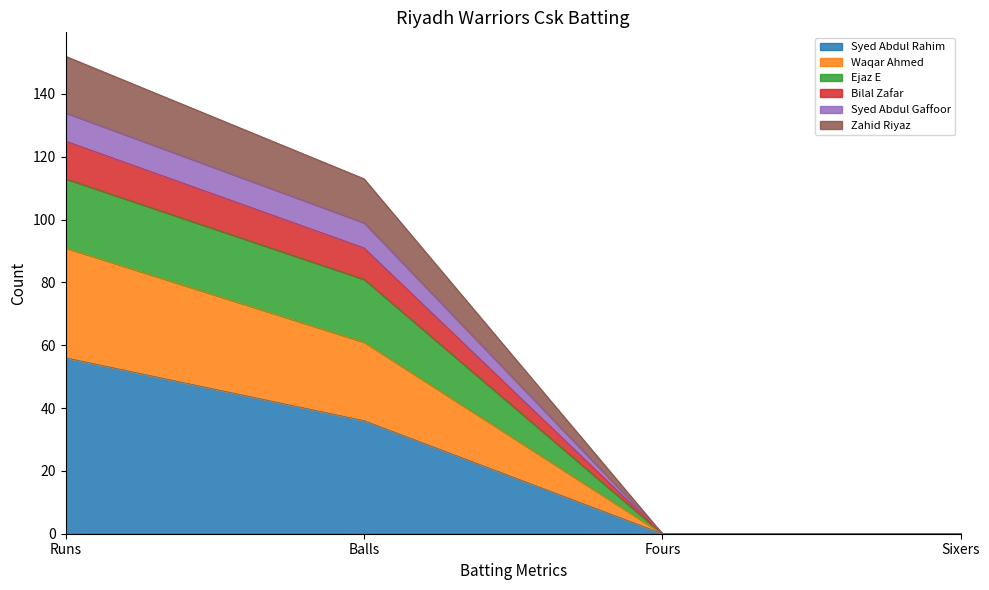

Rank the series at Sixers from lowest to highest value.

Syed Abdul Rahim, Waqar Ahmed, Ejaz E, Bilal Zafar, Syed Abdul Gaffoor, Zahid Riyaz